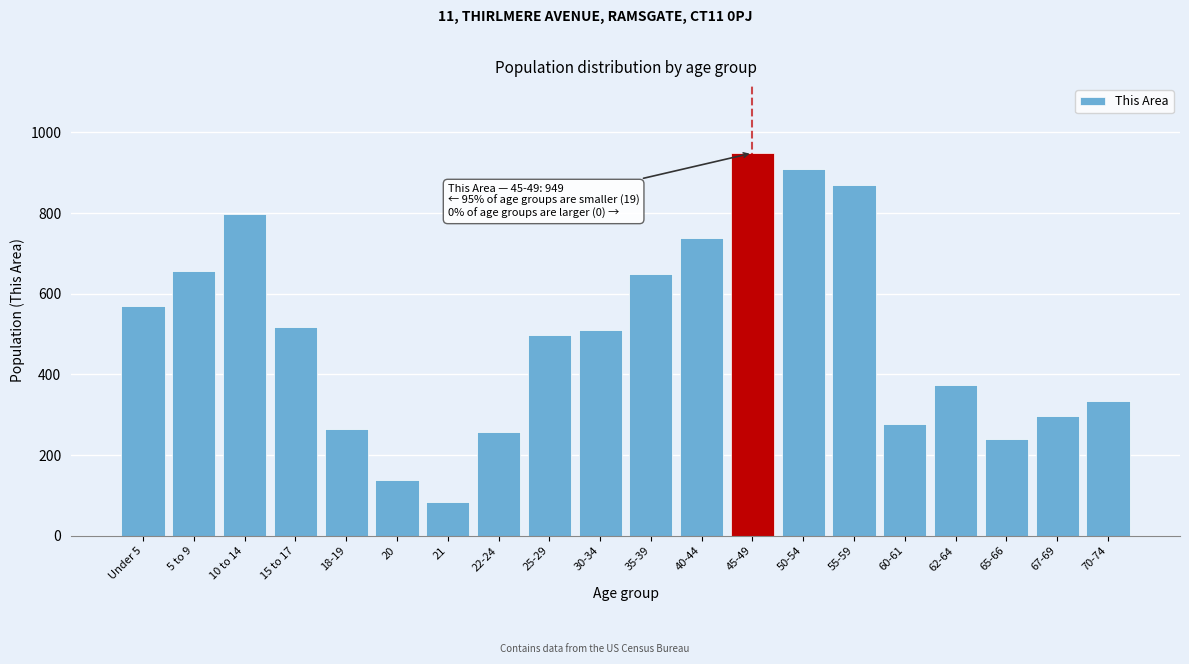

Reading left to right, what are all the values shown in this chart?

570	656	799	517	265	139	83	258	498	511	648	738	949	909	869	277	375	239	297	333